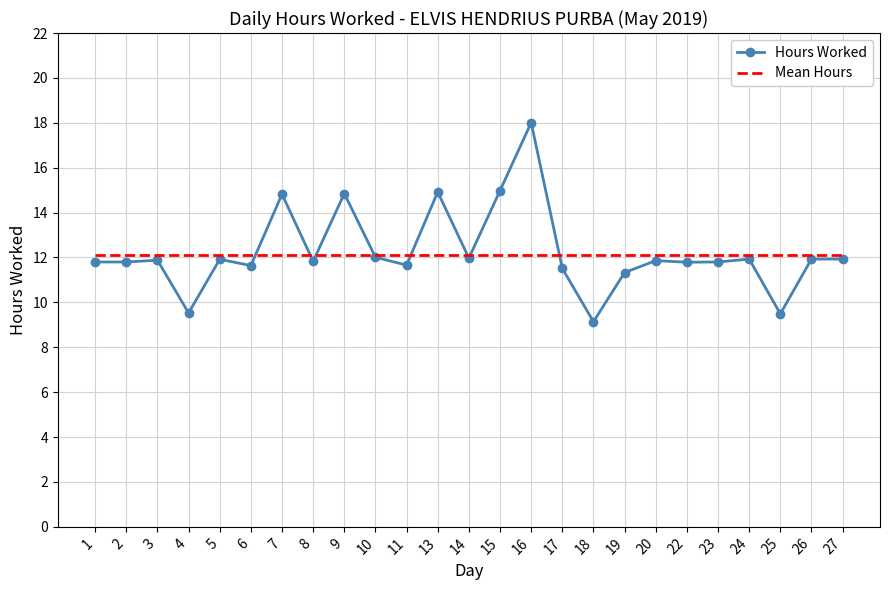

At 15, list the series in order from largest to smallest.

Hours Worked, Mean Hours